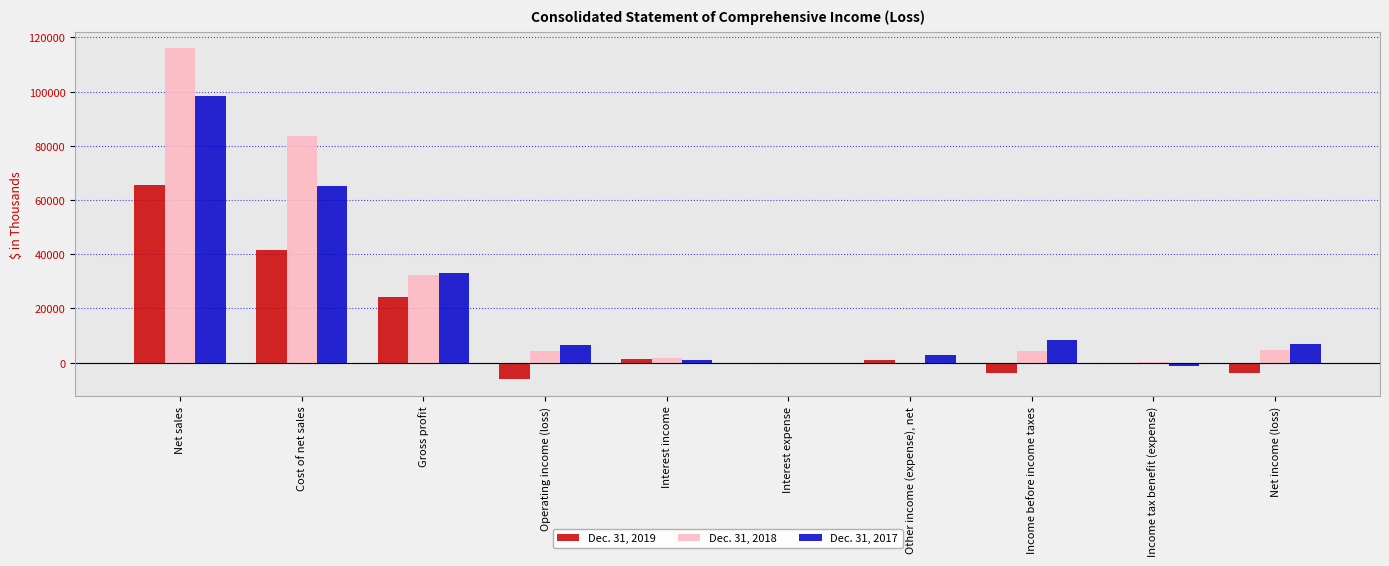

Which label corresponds to the largest value in the chart?

Net sales